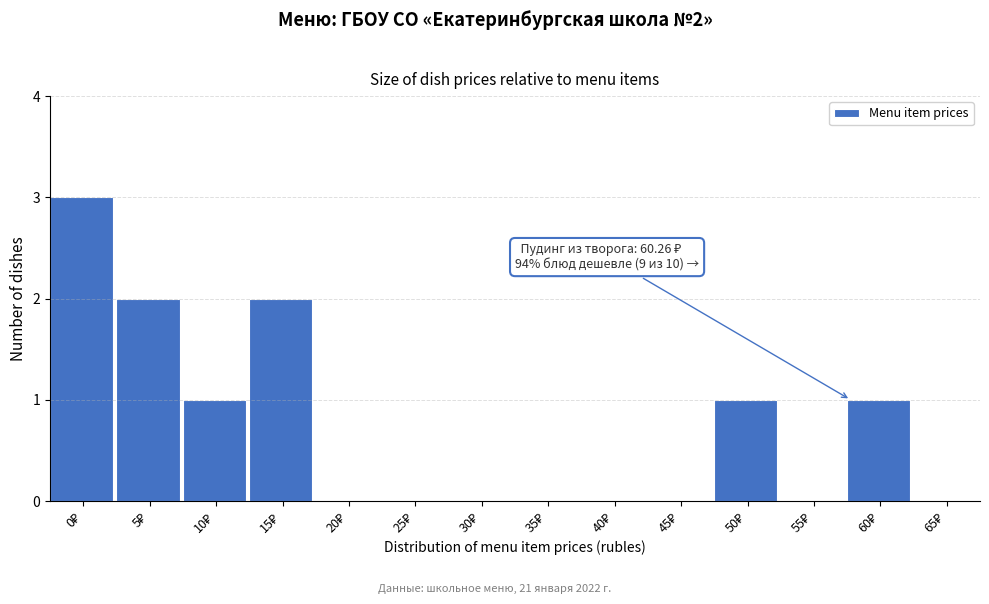

What is the sum of all values?

10